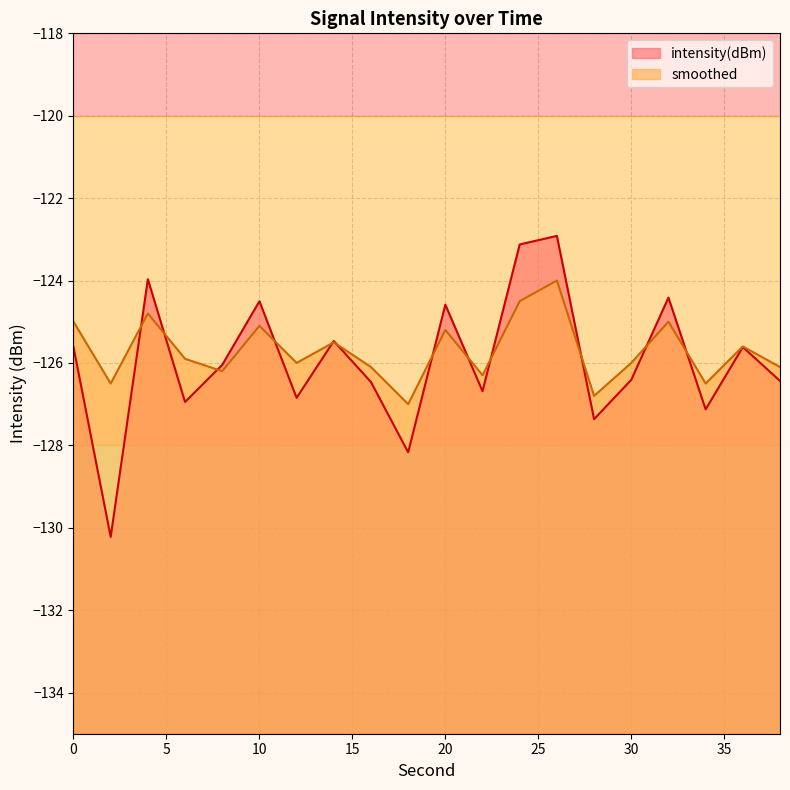

Rank the series at 38 from lowest to highest value.

intensity(dBm), smoothed